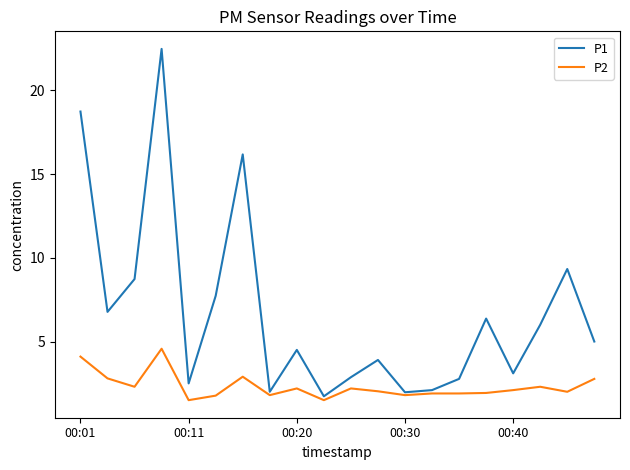

Which series has the largest range (max minus min)?

P1